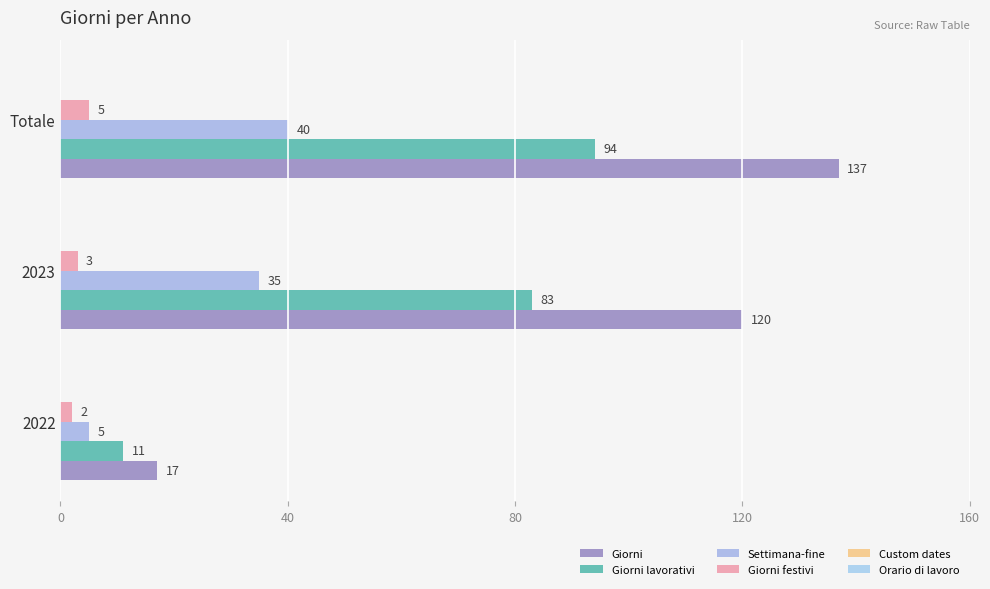

Which series has the largest total across all categories?

Giorni